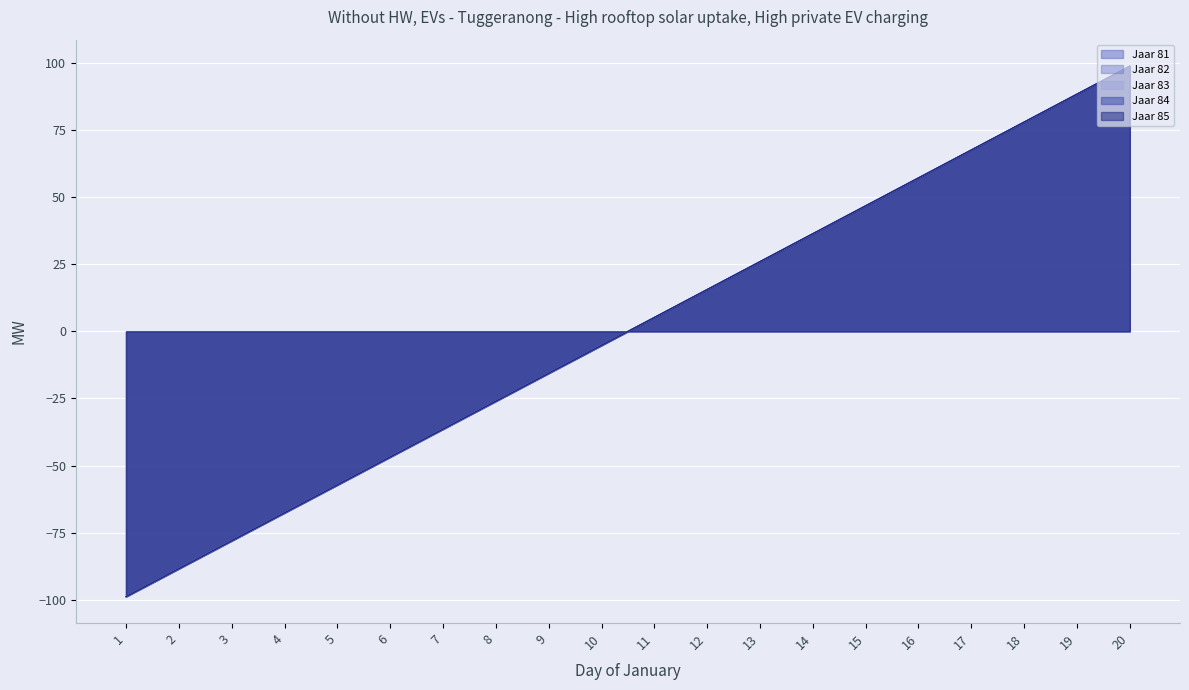

What is the sum of the Jaar 83 values at 15 and 5?

-10.4